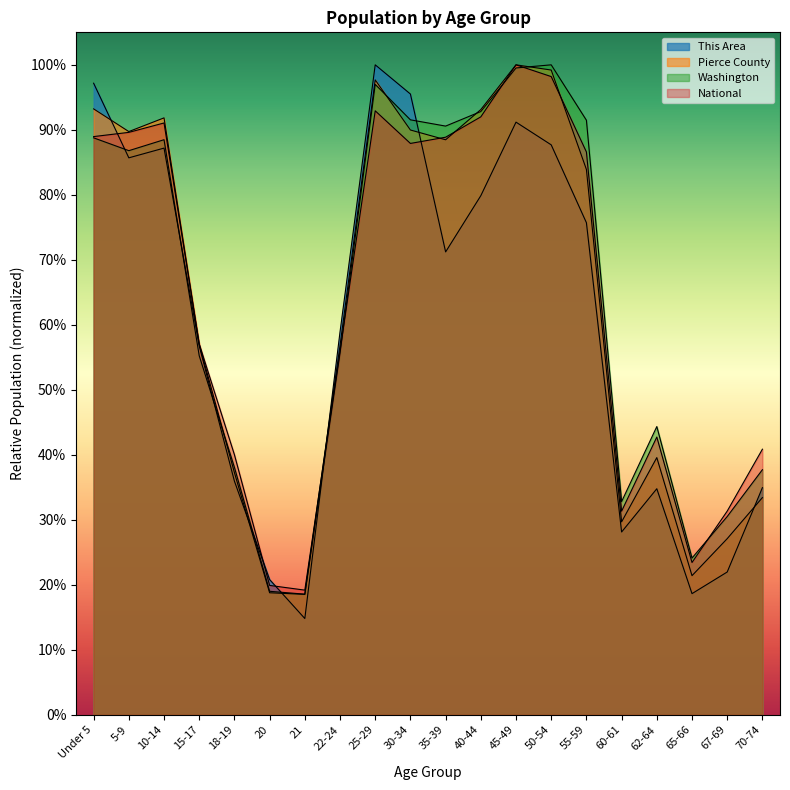

What is the difference between the second highest and minimum values in the National series?

0.8